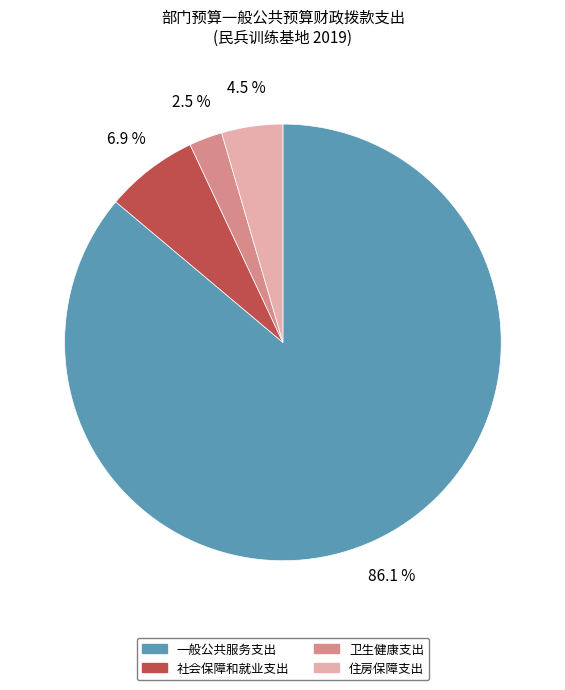

What percentage is the 一般公共服务支出 slice, to the nearest percent?

86%